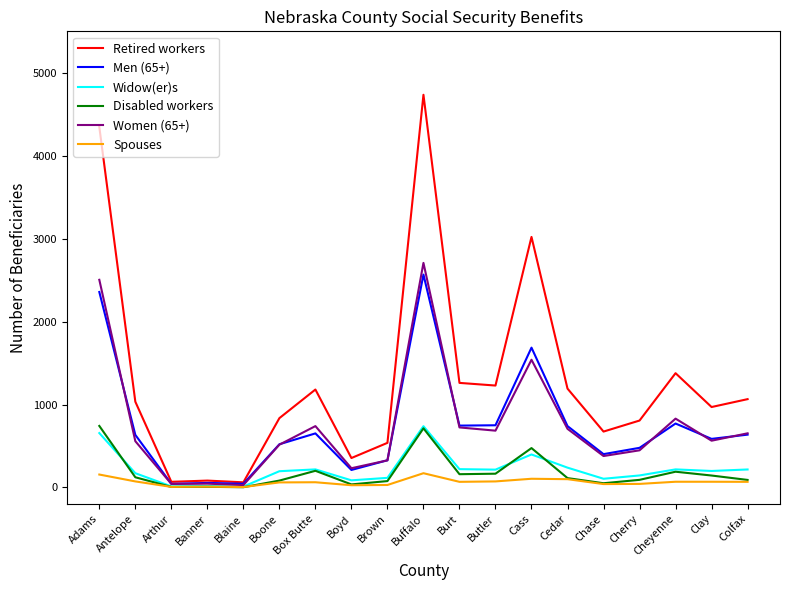

What is the approximate value of Men (65+) at Cedar, to the nearest 100?

700